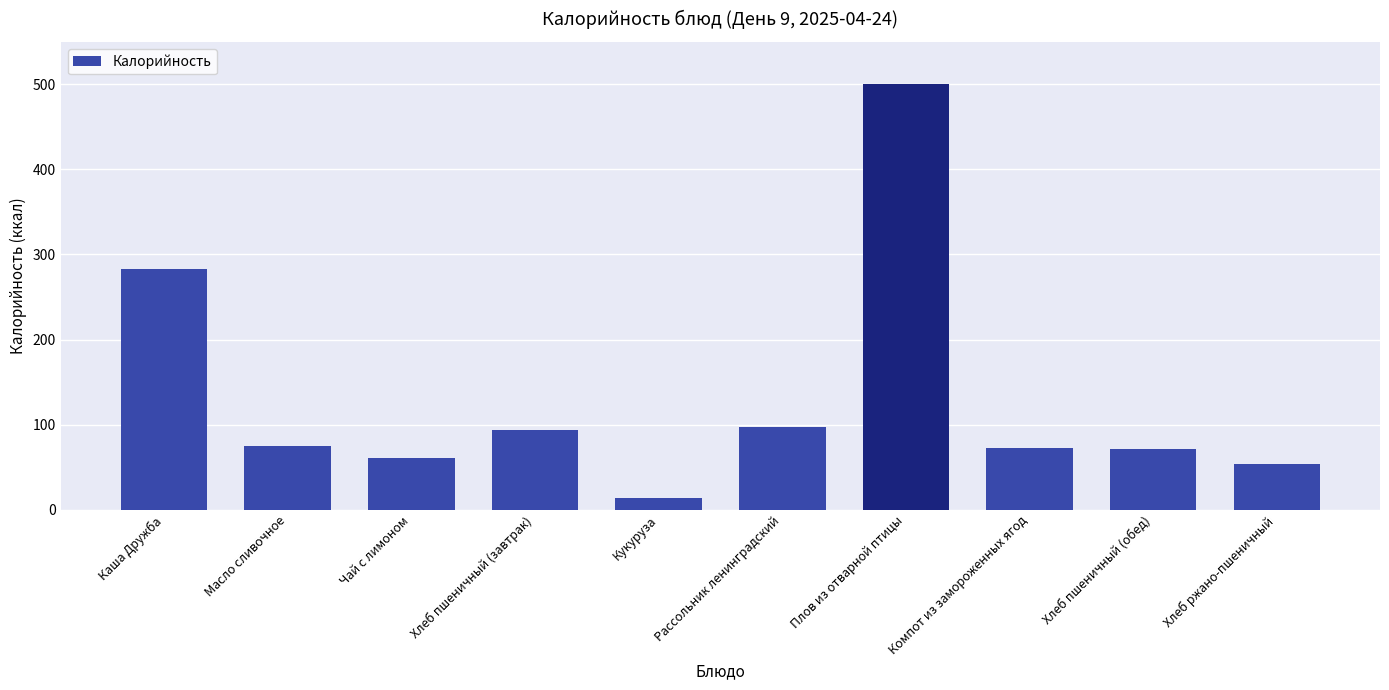

What is the sum of the values at Хлеб ржано-пшеничный and Компот из замороженных ягод?

127